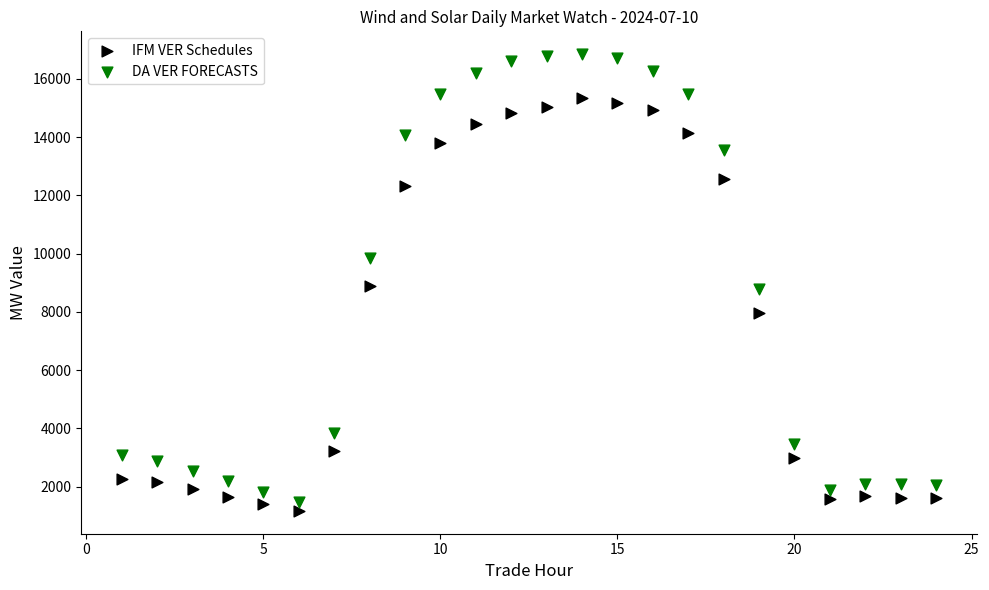

Which series reaches the maximum Y coordinate?

DA VER FORECASTS